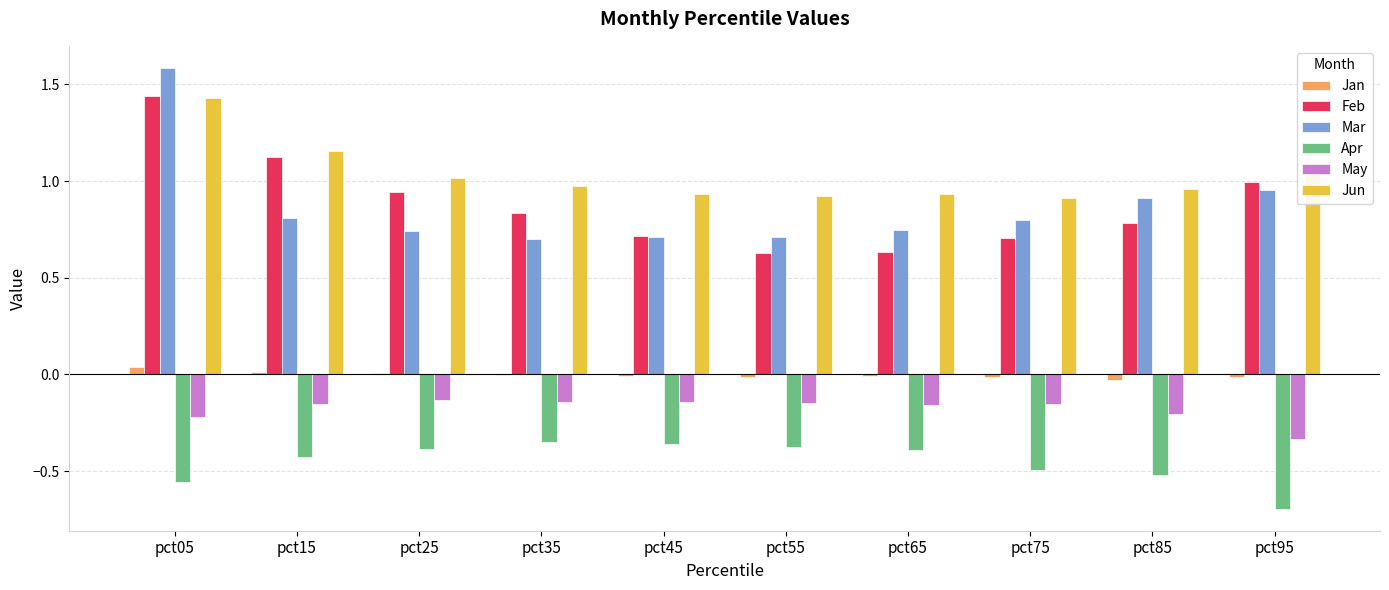

Which series has the largest range (max minus min)?

Mar